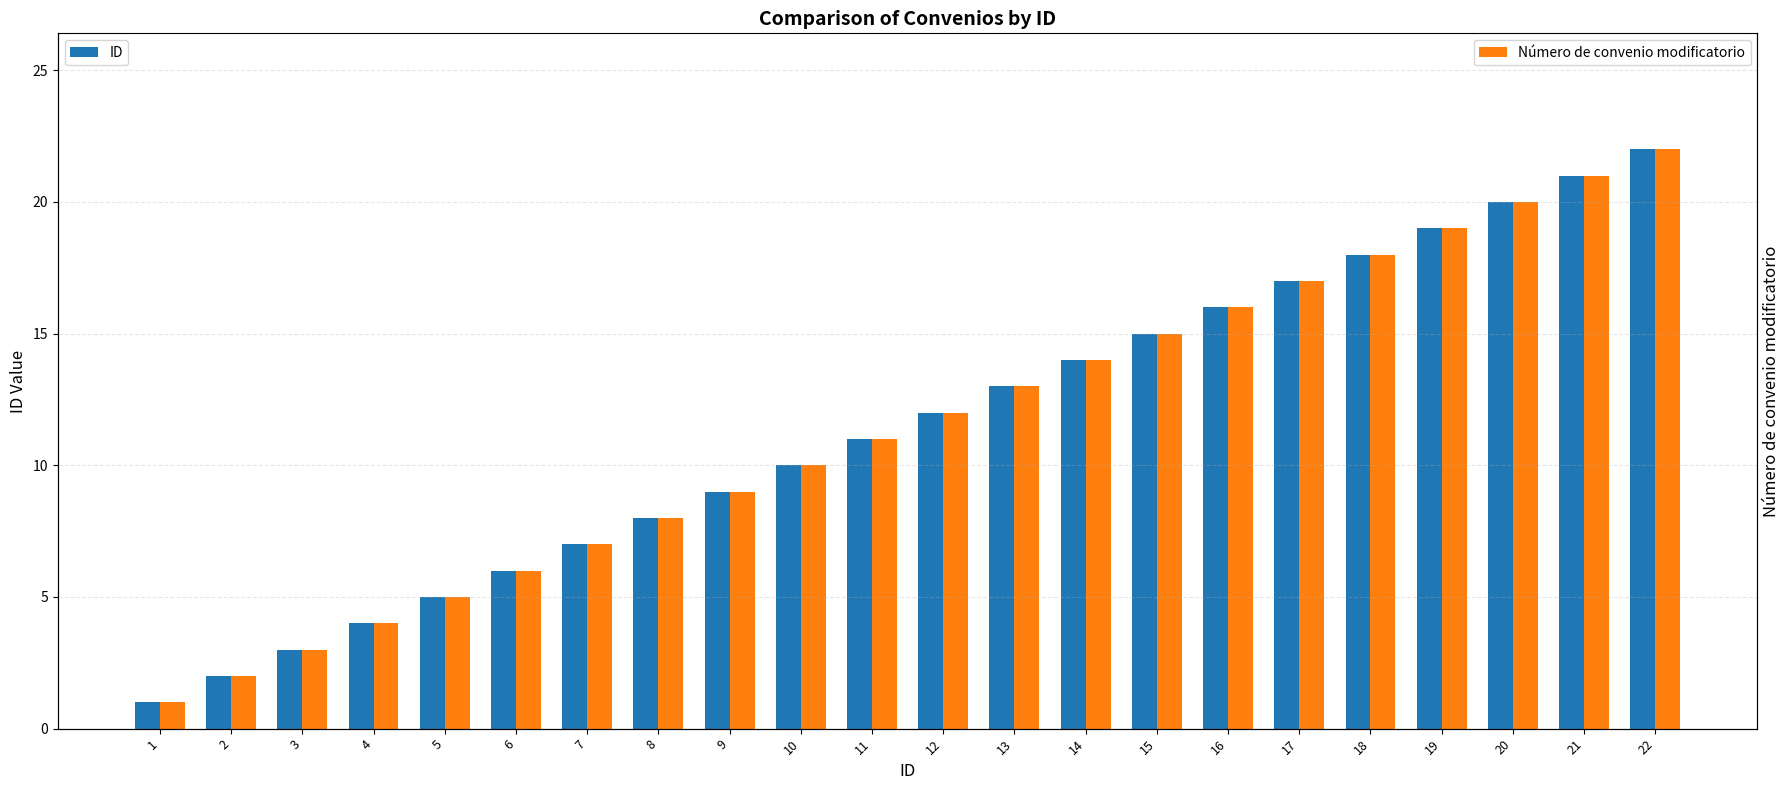

Reading left to right, what are all the values shown in this chart?

ID: 1=1	2=2	3=3	4=4	5=5	6=6	7=7	8=8	9=9	10=10	11=11	12=12	13=13	14=14	15=15	16=16	17=17	18=18	19=19	20=20	21=21	22=22
Número de convenio modificatorio: 1=1	2=2	3=3	4=4	5=5	6=6	7=7	8=8	9=9	10=10	11=11	12=12	13=13	14=14	15=15	16=16	17=17	18=18	19=19	20=20	21=21	22=22